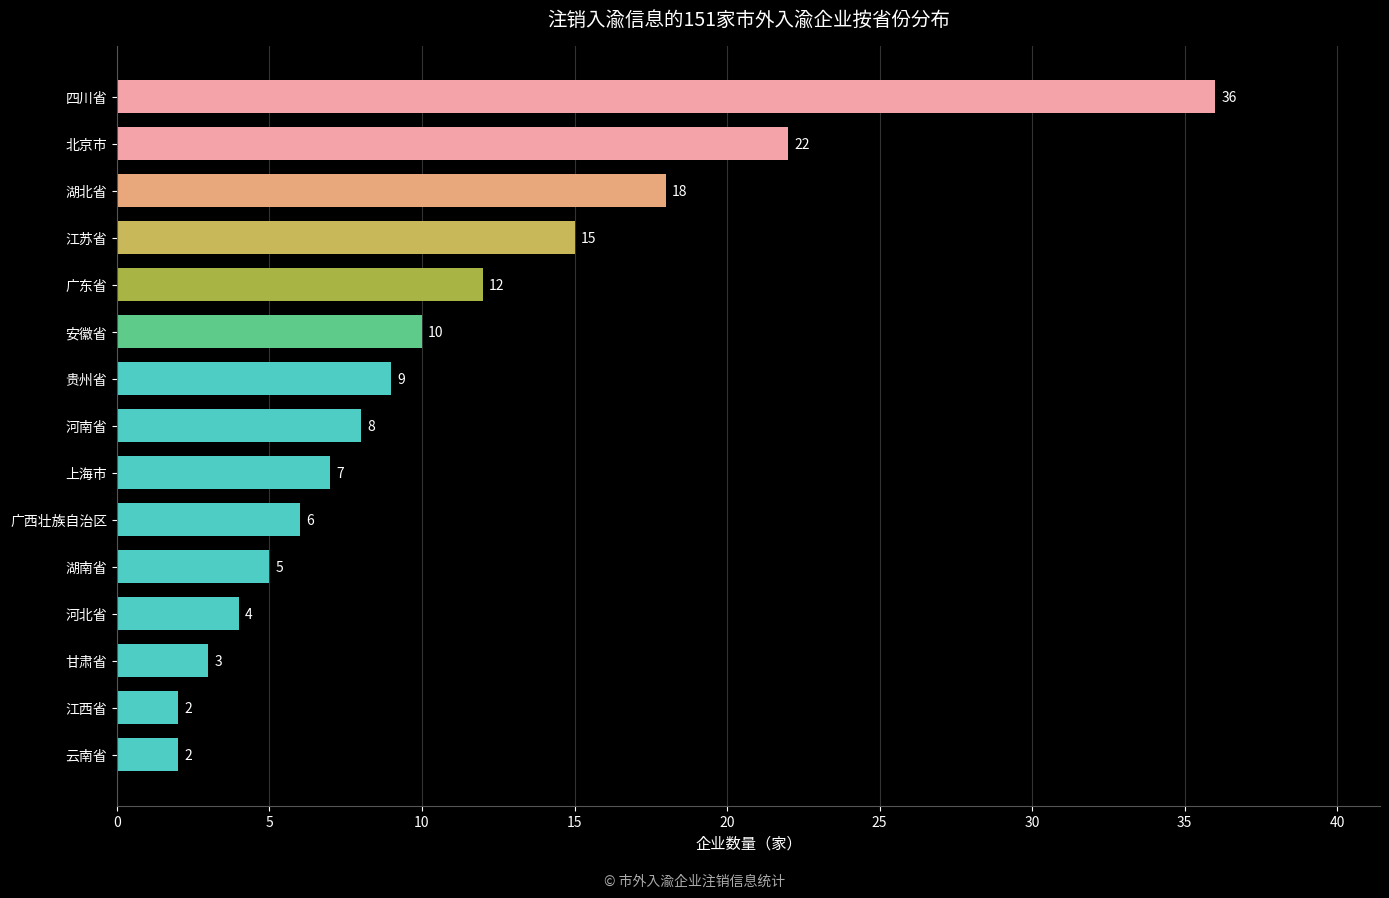

Reading bottom to top, transcribe all the data shown in this chart.

2	2	3	4	5	6	7	8	9	10	12	15	18	22	36